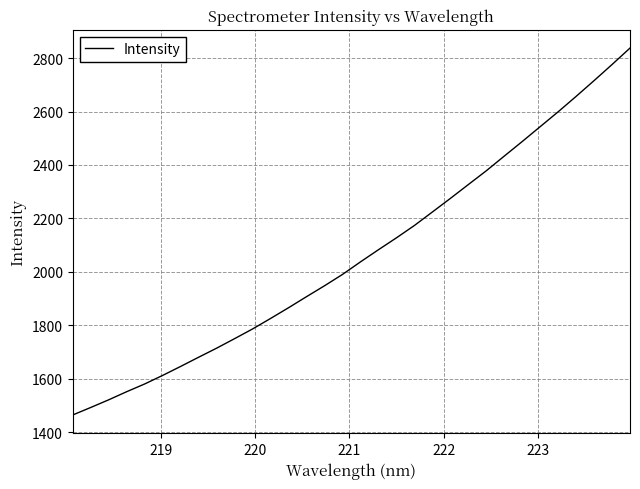

What is the greatest value displayed?

2837.4